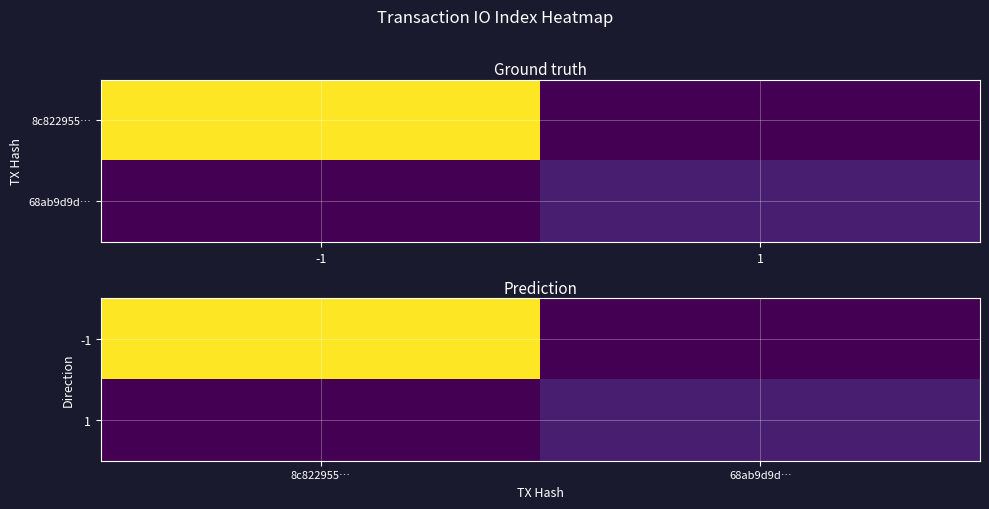

Count the number of categories in the chart.

2